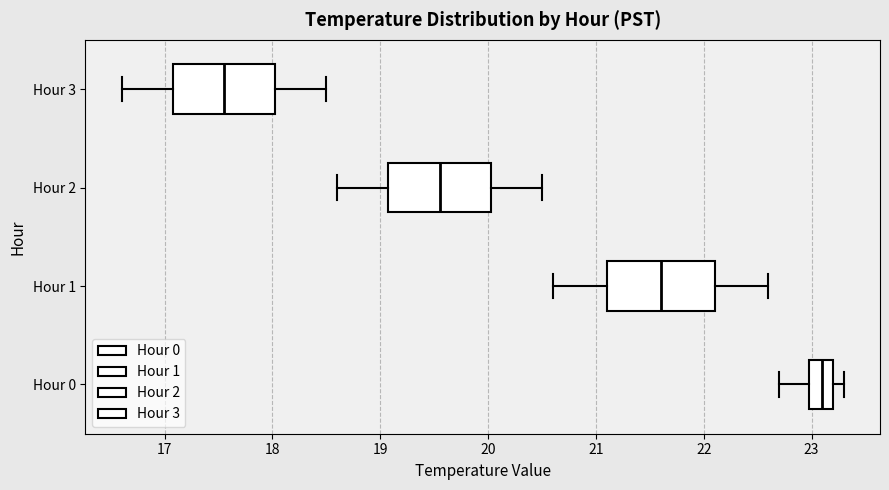

Reading bottom to top, read every box against the x-axis: the position of its median line, the range the box covers, and the ends of its whiskers. The values are not printed on the chart, so give them approximately, as read against the axis.

Hour 0: median 23.1, box 23.0 to 23.2, whiskers 22.7 to 23.3
Hour 1: median 21.6, box 21.1 to 22.1, whiskers 20.6 to 22.6
Hour 2: median 19.6, box 19.1 to 20.0, whiskers 18.6 to 20.5
Hour 3: median 17.6, box 17.1 to 18.0, whiskers 16.6 to 18.5